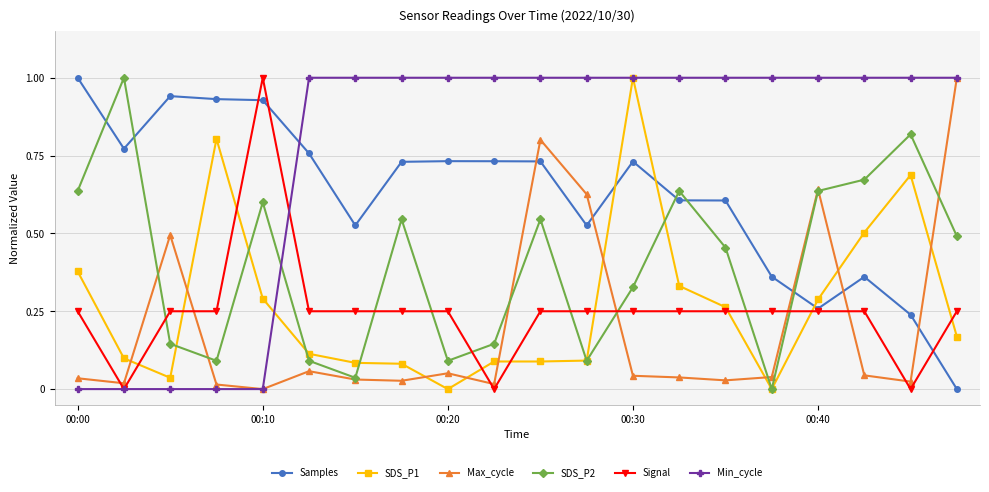

How many data points in SDS_P2 are above 0?

19